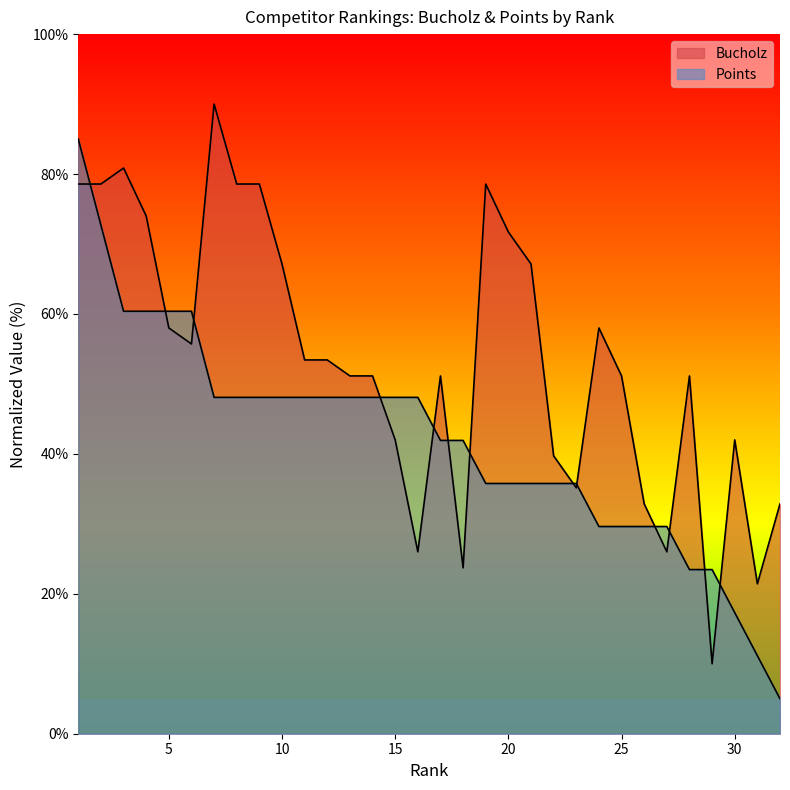

How many data points in Bucholz are less than 53?

16